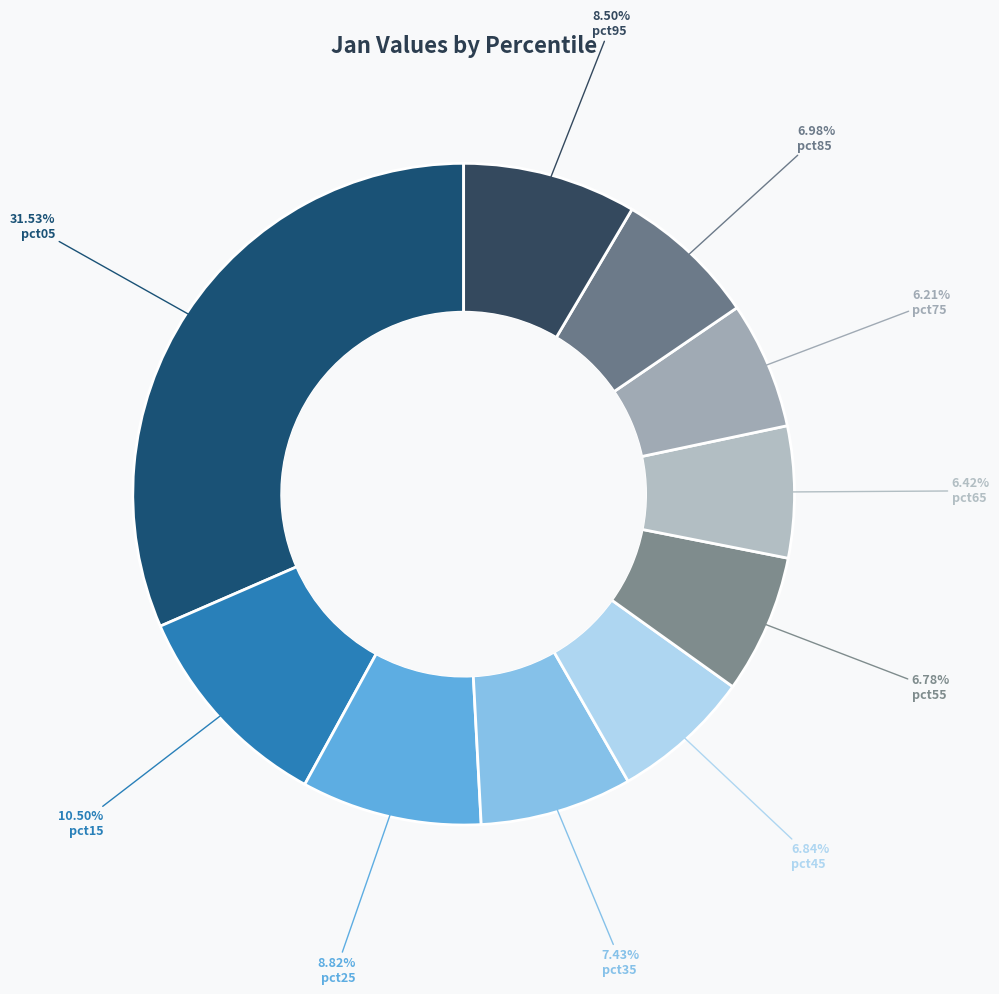

Does any single category account for the majority?

No